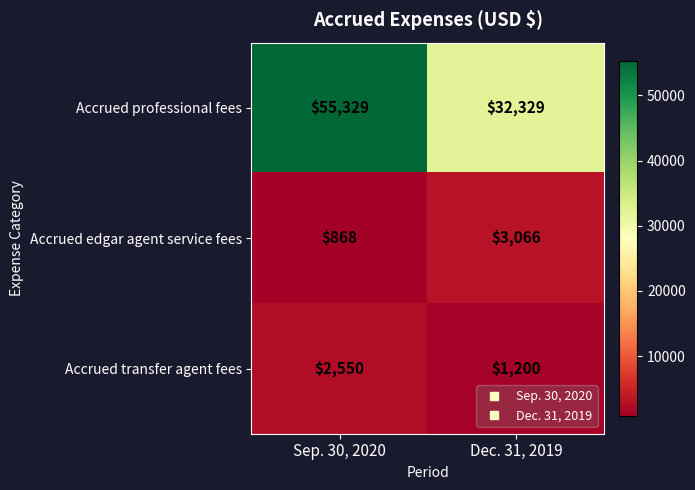

Reading left to right, list all the values displayed in this chart.

Accrued professional fees: 55329	32329
Accrued edgar agent service fees: 868	3066
Accrued transfer agent fees: 2550	1200